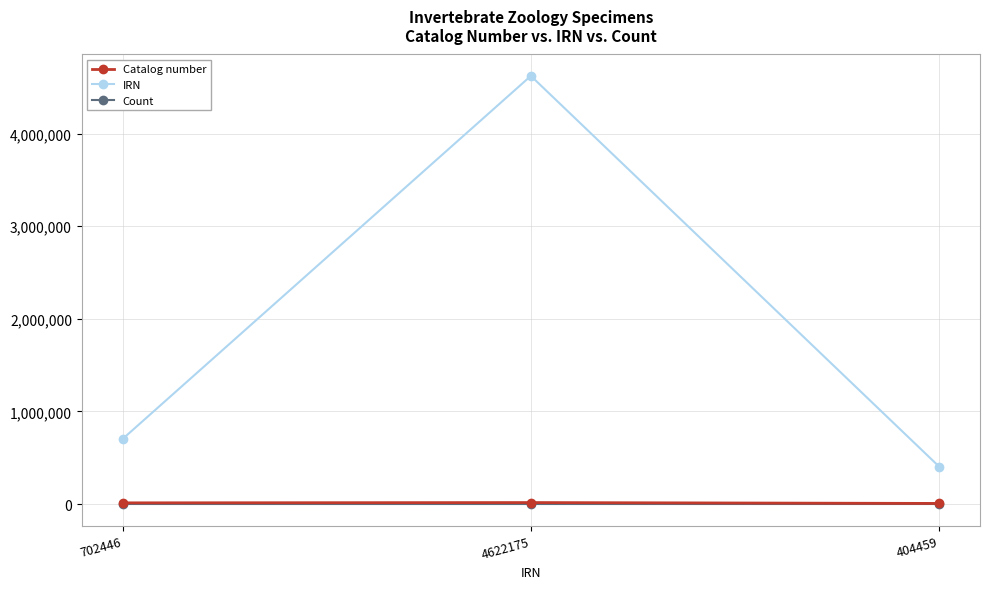

The value of IRN at 702446 is 702446. True or false?

True